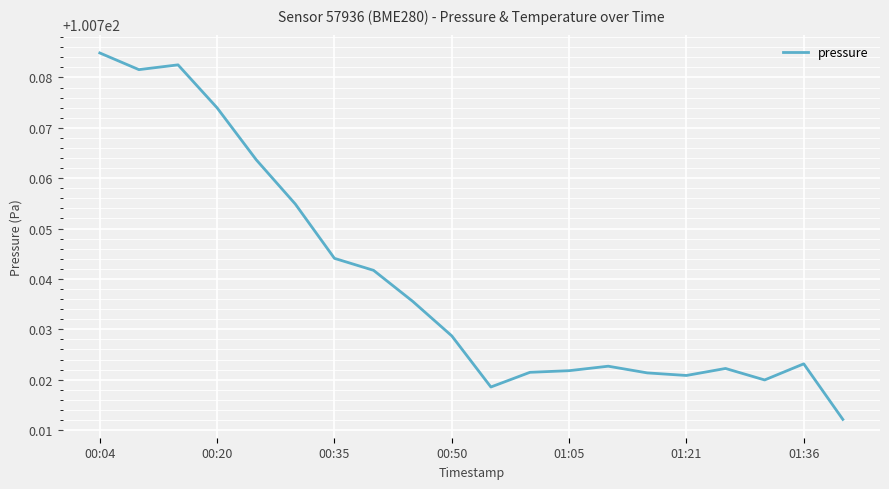

How many lines are shown in the chart?

1